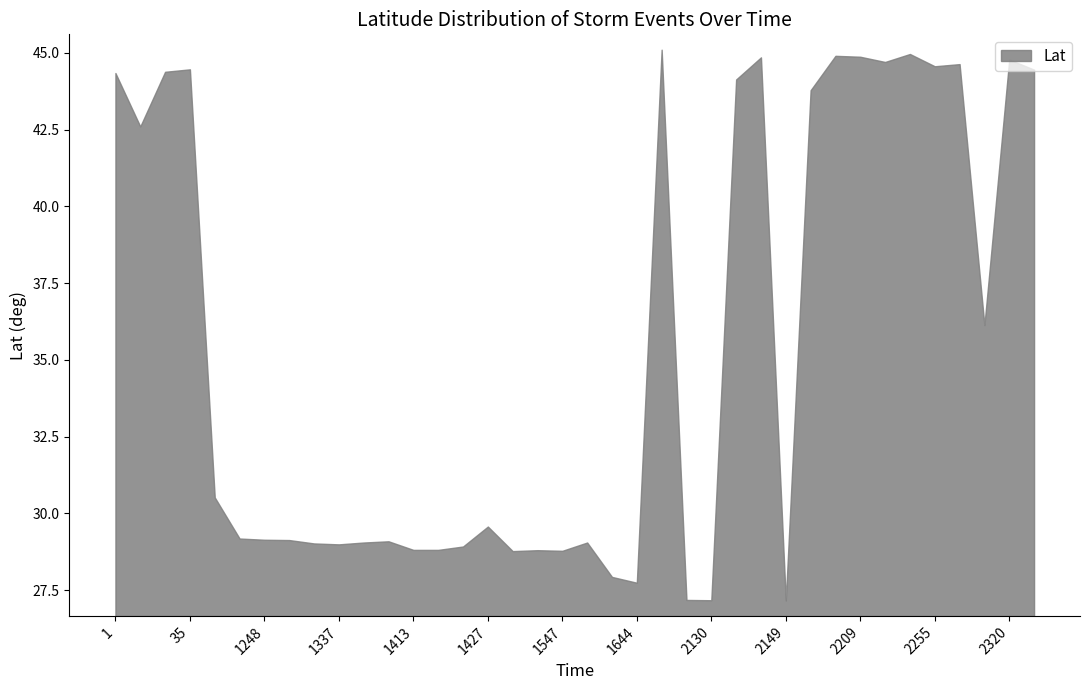

How many interior local valleys (lower than both neighbors) does the data have?

11